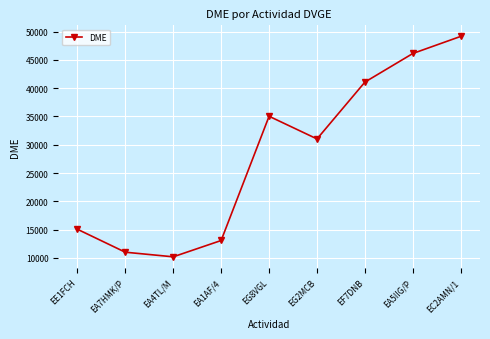

What is the label of the 6th point from the left?

EG2MCB